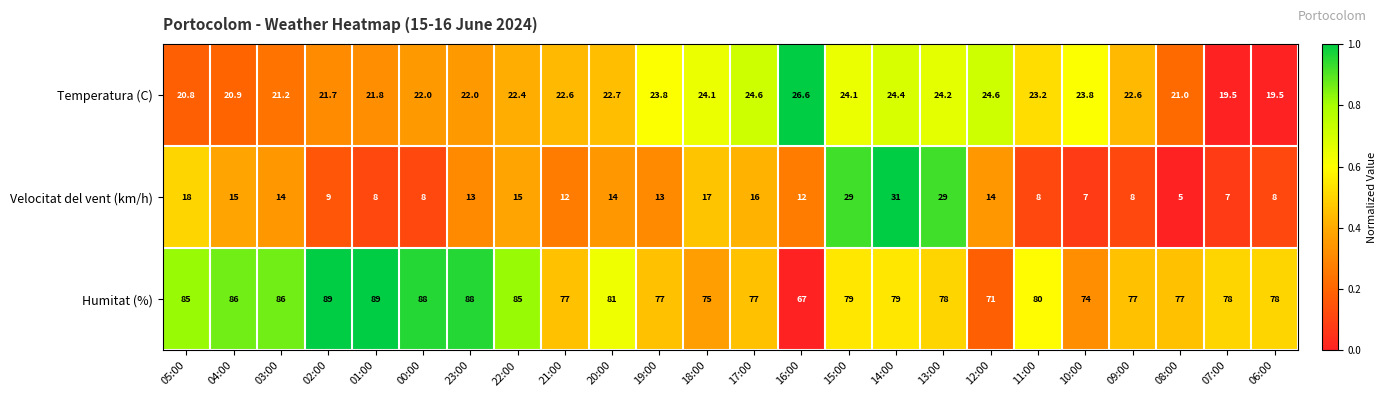

How many distinct data groups are displayed?

3